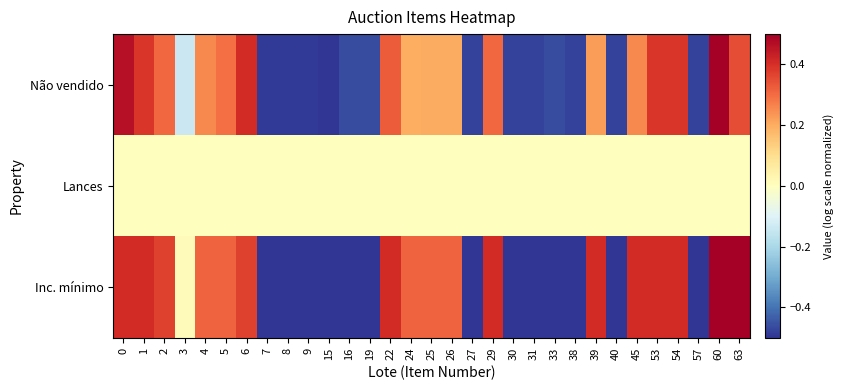

At which category is the sum across all series the highest?

60